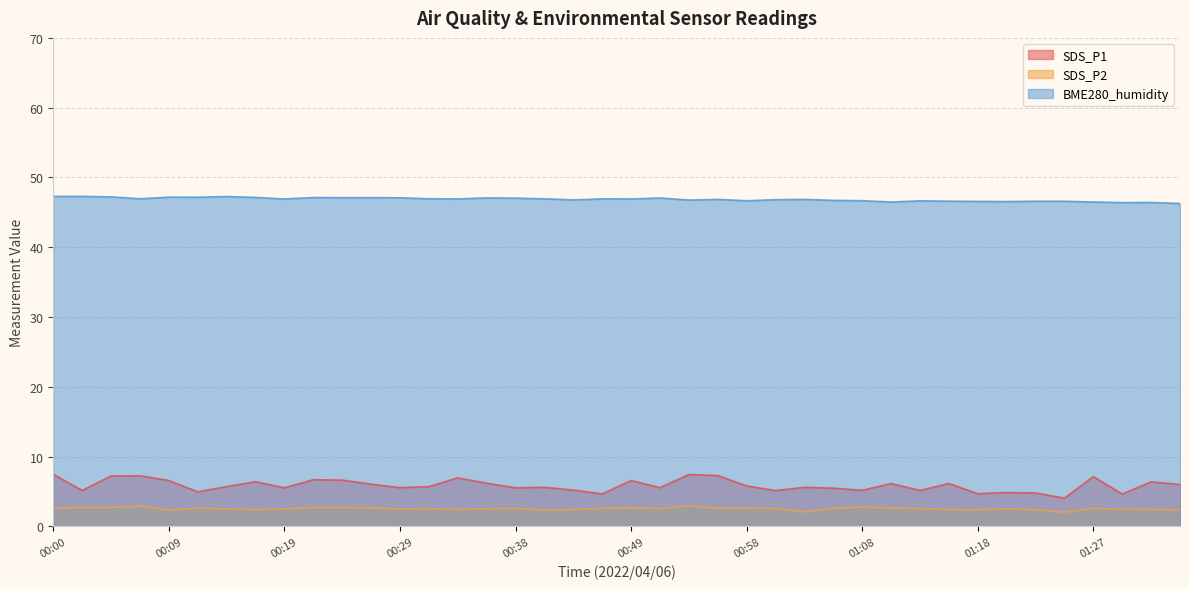

What is the sum of the BME280_humidity values at 00:19 and 01:10?

93.4